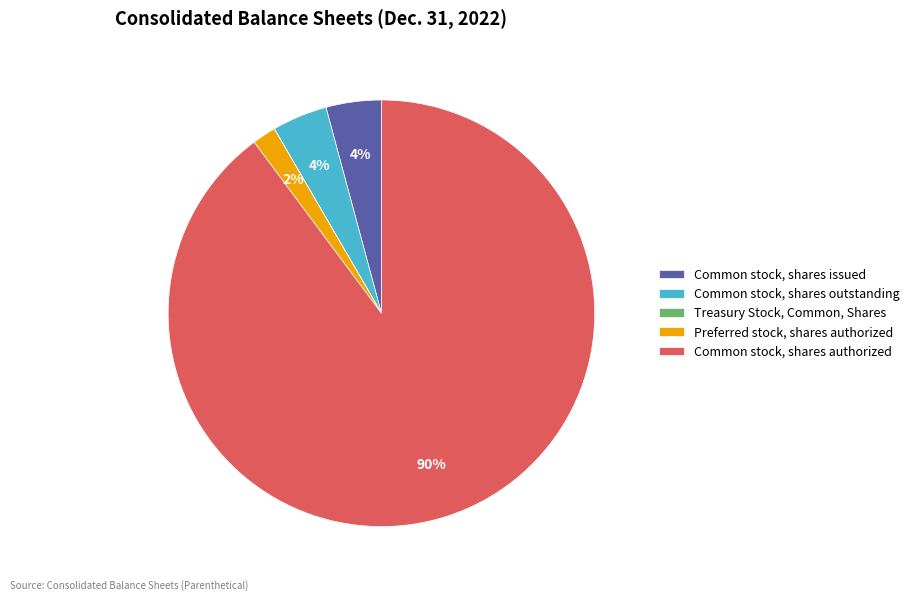

The Common stock, shares authorized slice represents 77% of the pie. True or false?

False